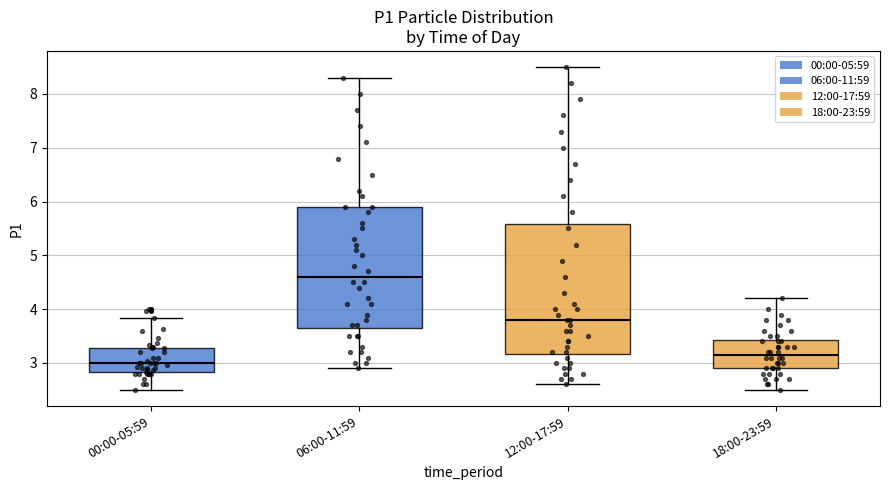

Comparing the boxes themselves (not the whiskers), which one is the tallest?

12:00-17:59